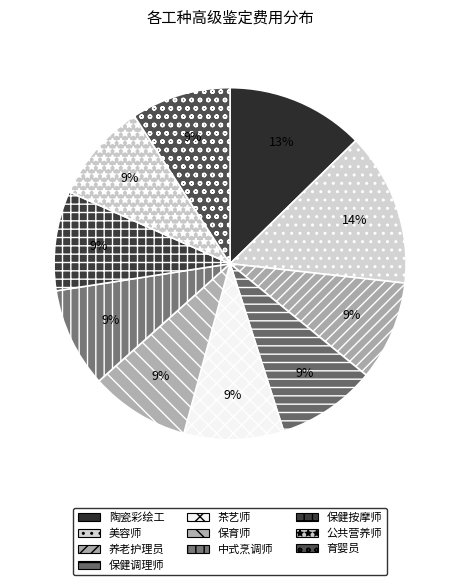

Is it true that 公共营养师 is 9% of the pie?

True